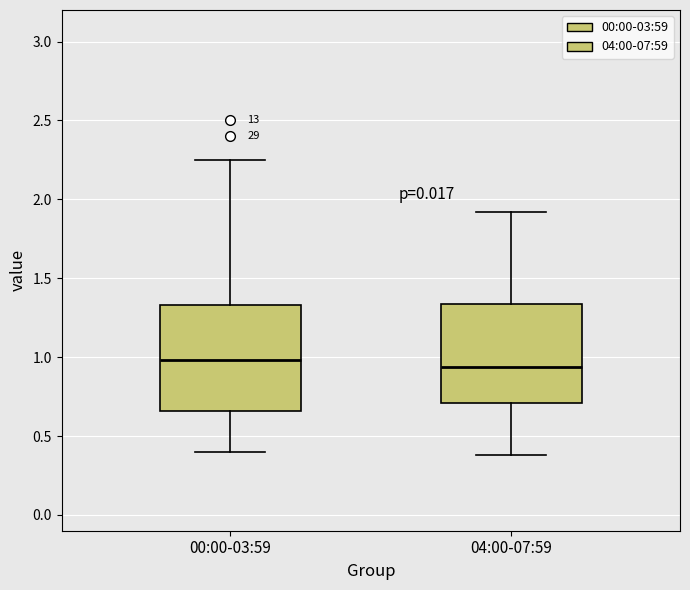

Reading left to right, transcribe this box plot: for each box, give where its median line is, the range the box spans, and where its two whiskers end, as read against the y-axis. The values are not printed on the chart, so give them approximately, as read against the axis.

00:00-03:59: median 1.00, box 0.65 to 1.35, whiskers 0.40 to 2.25
04:00-07:59: median 0.95, box 0.70 to 1.35, whiskers 0.40 to 1.90